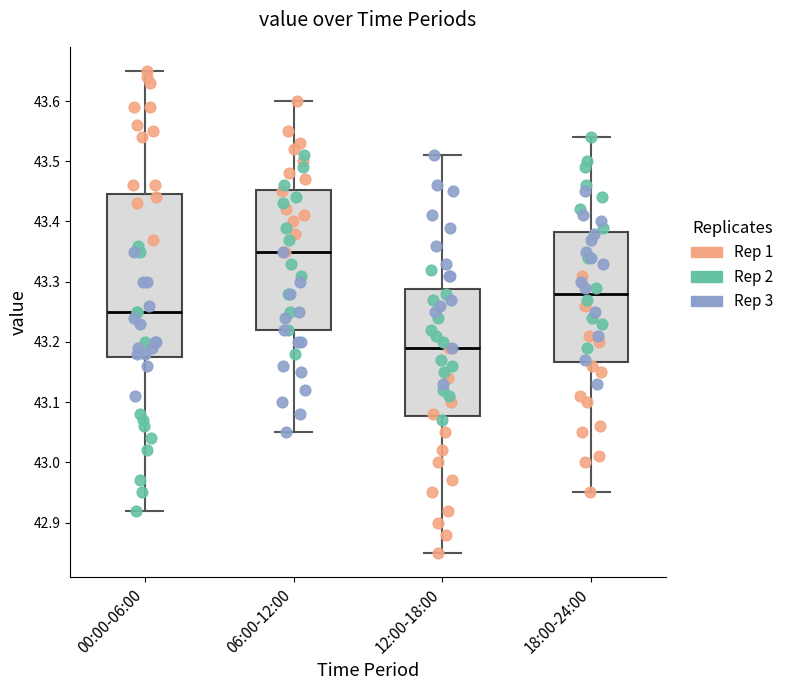

Which box has the highest median line?

06:00-12:00